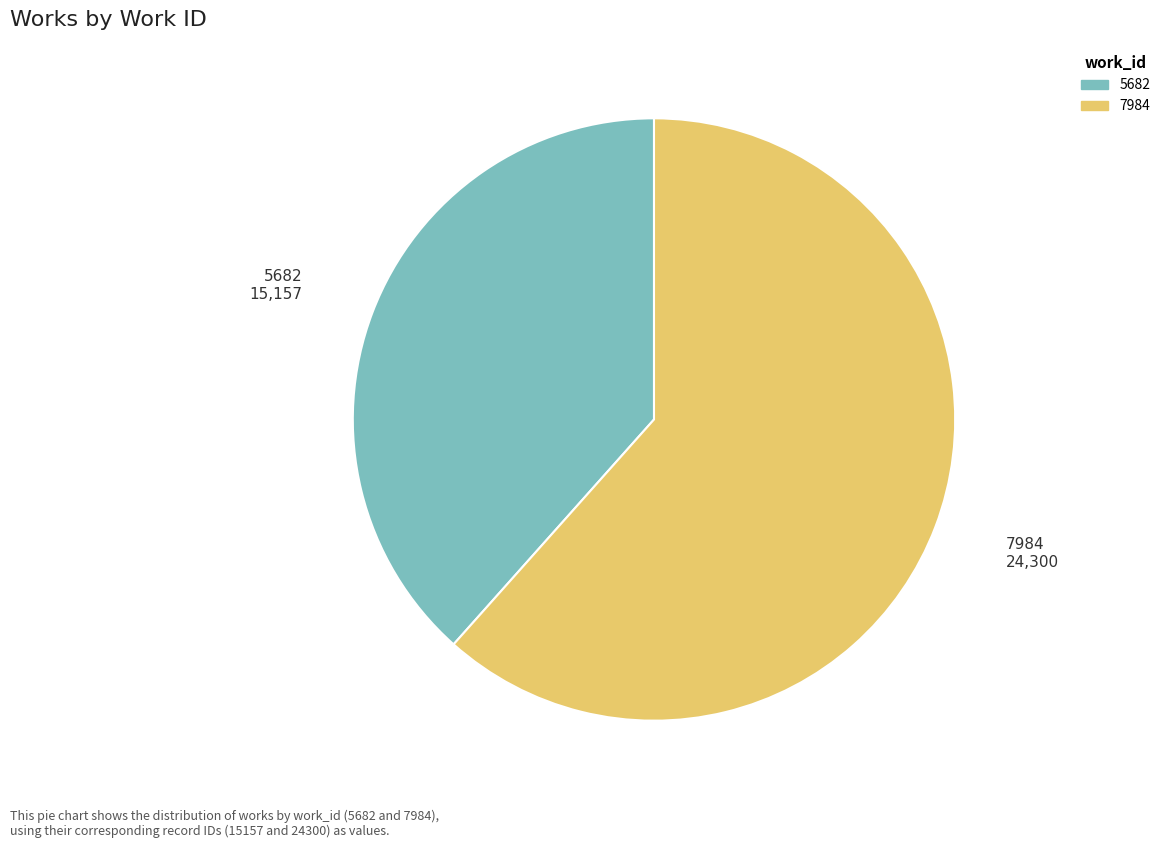

Count the number of slices in the pie.

2